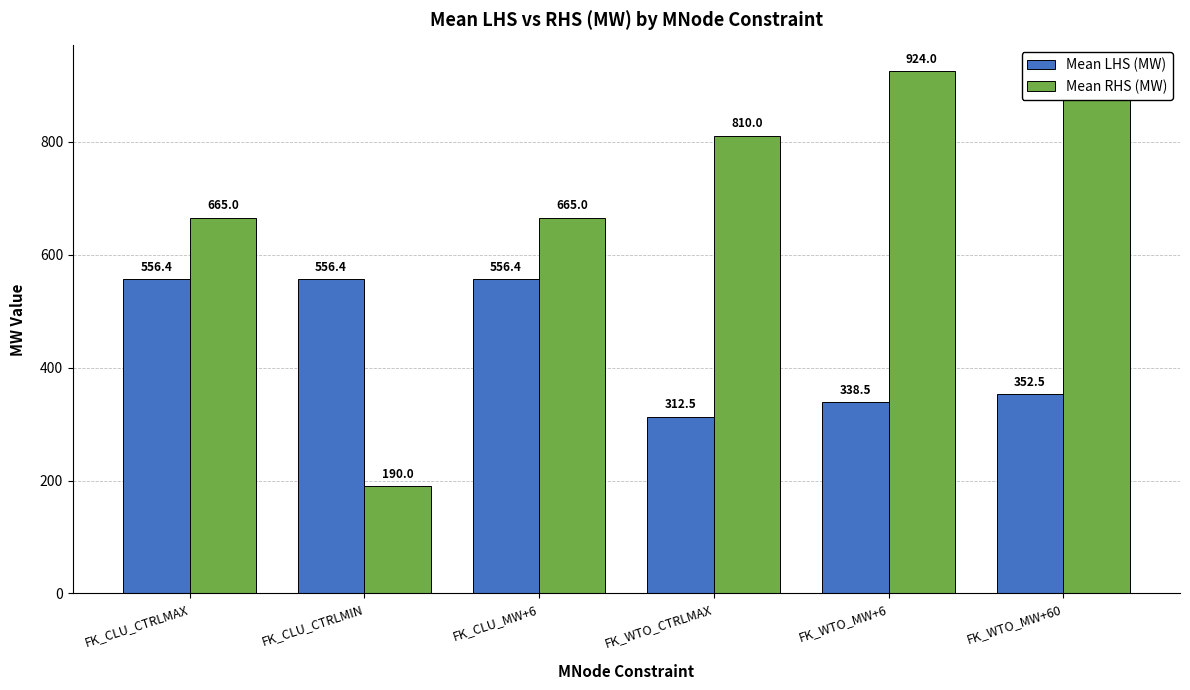

What is the label of the 4th bar from the left?

FK_WTO_CTRLMAX